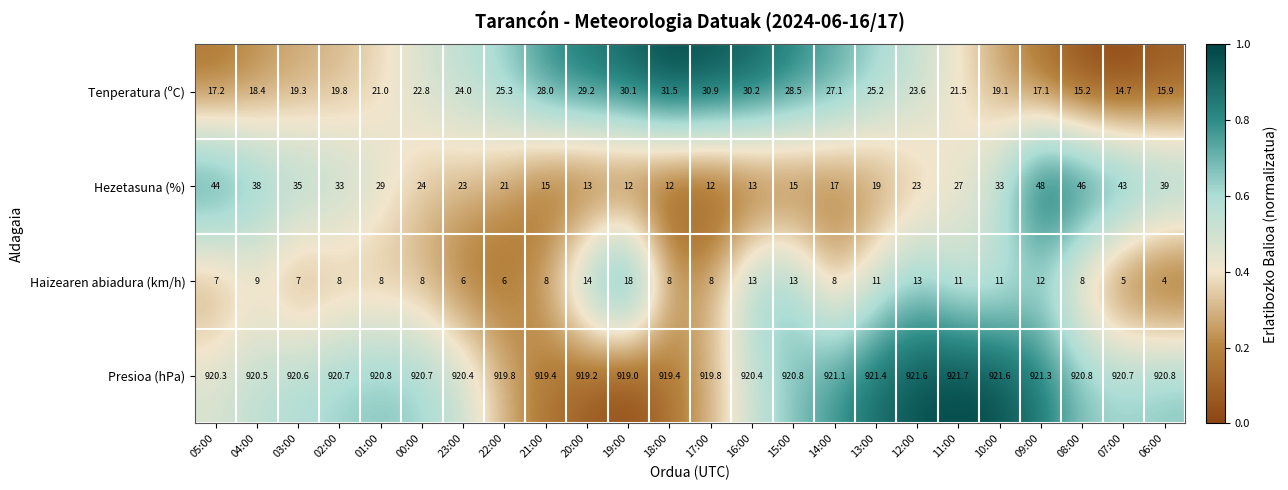

Rank the series by their maximum value, from highest to lowest.

Presioa (hPa), Hezetasuna (%), Tenperatura (ºC), Haizearen abiadura (km/h)